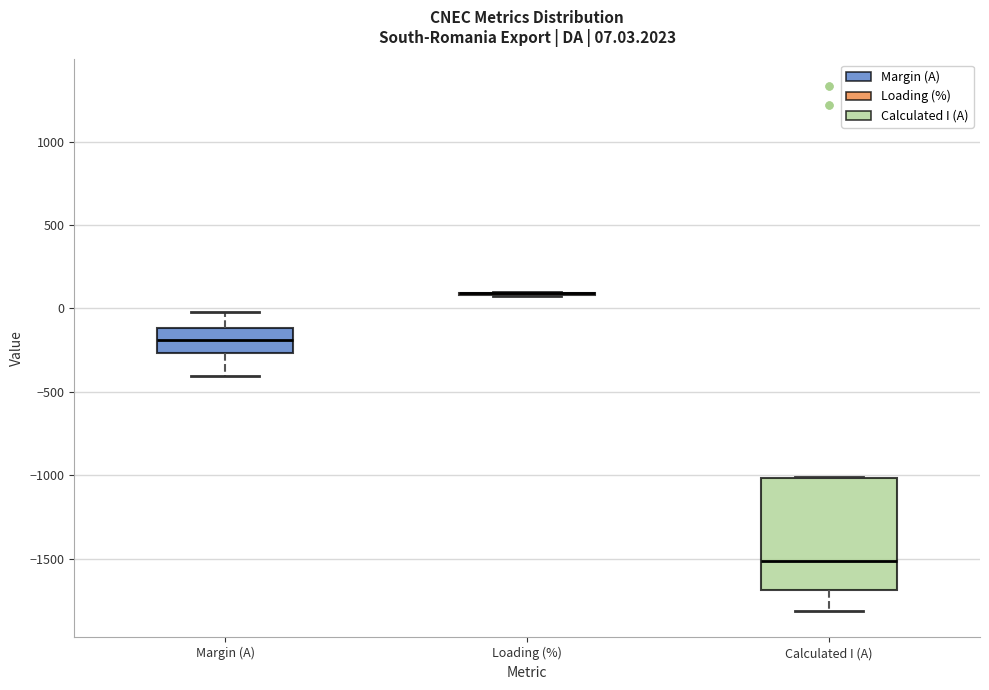

Which box is the tallest, from its lower edge to its upper edge?

Calculated I (A)